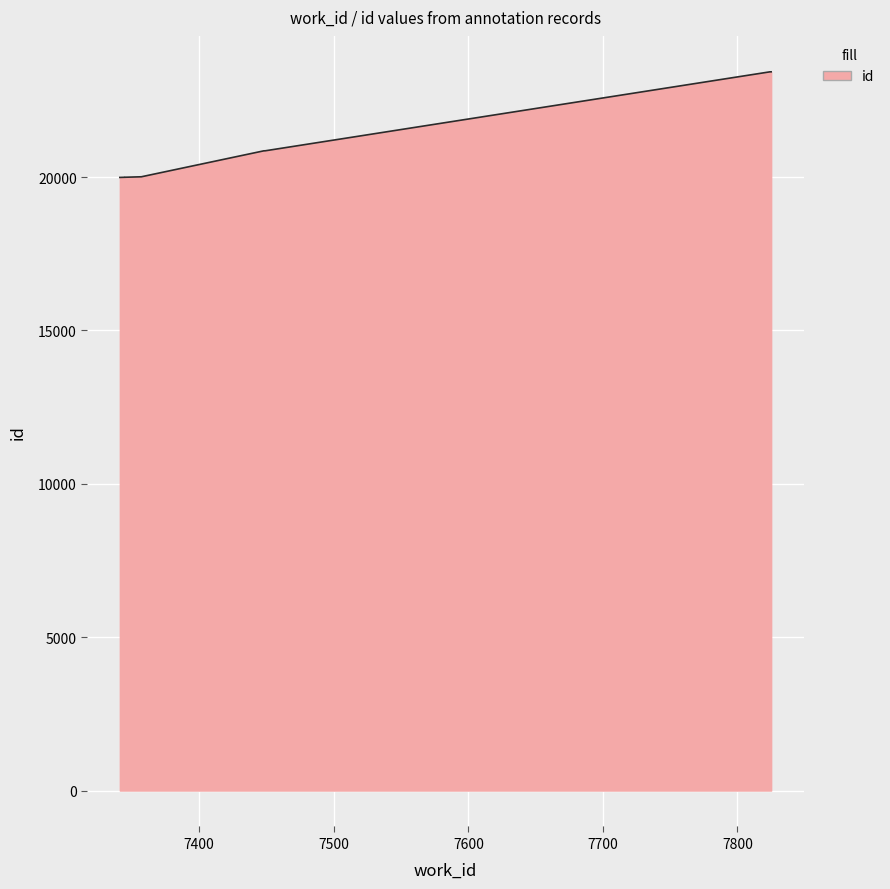

What is the change in value from 7344 to 7357?

+17